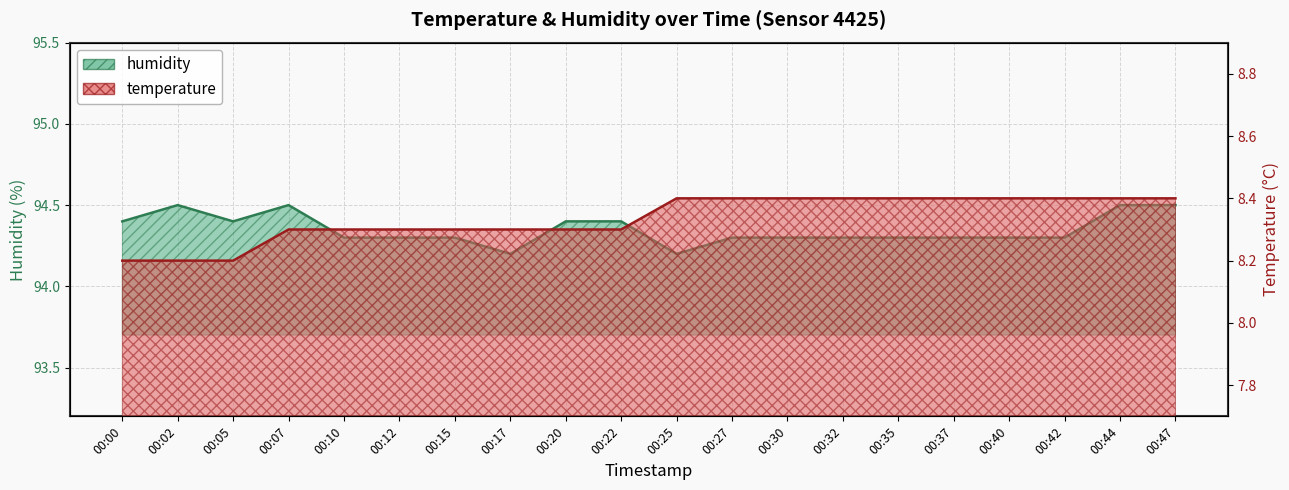

Reading left to right, extract all data points from this chart.

temperature: 8.2	8.2	8.2	8.3	8.3	8.3	8.3	8.3	8.3	8.3	8.4	8.4	8.4	8.4	8.4	8.4	8.4	8.4	8.4	8.4
humidity: 94.4	94.5	94.4	94.5	94.3	94.3	94.3	94.2	94.4	94.4	94.2	94.3	94.3	94.3	94.3	94.3	94.3	94.3	94.5	94.5